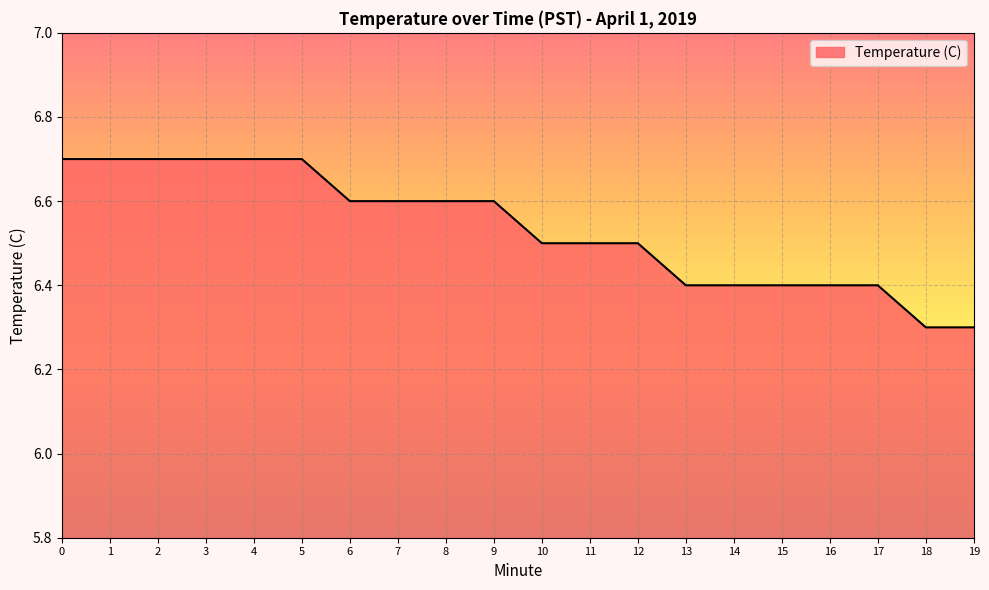

What is the sum of the values at 10 and 19?

12.8